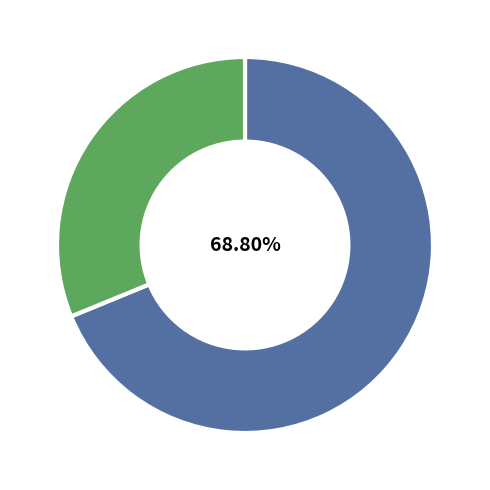

How many slices are in this pie chart?

2